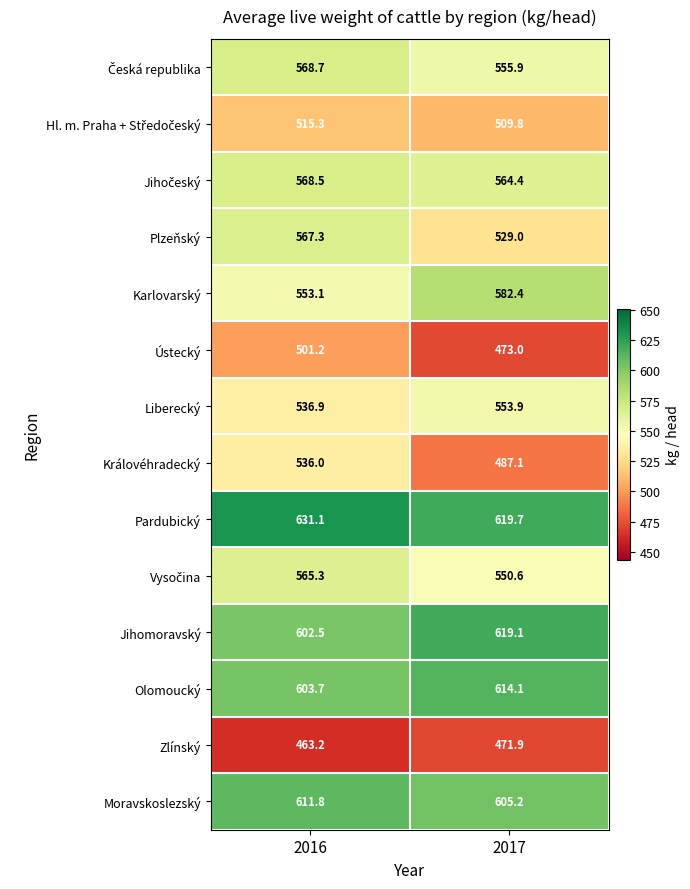

Is it true that Olomoucký equals 902.3 at 2017?

False